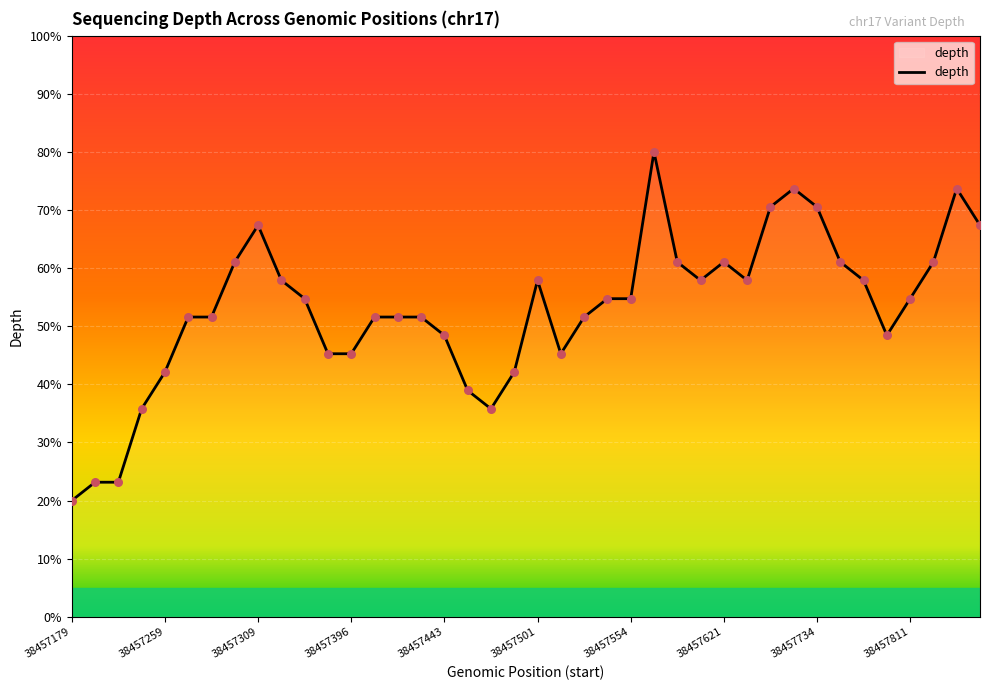

What is the greatest value displayed?

80.0